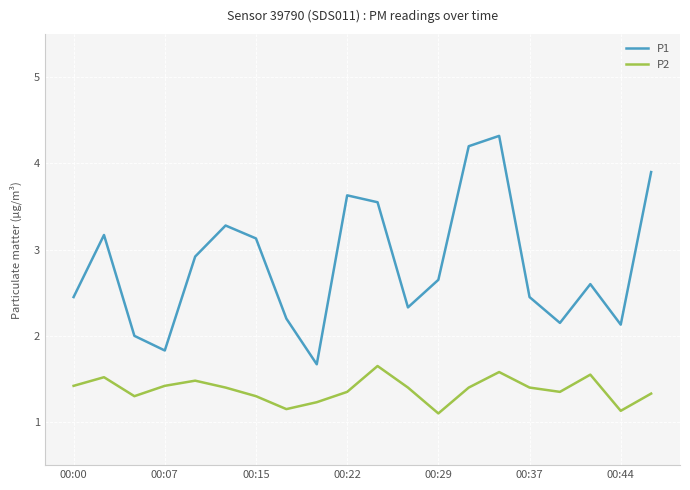

True or false: P1 and P2 cross at least once.

False